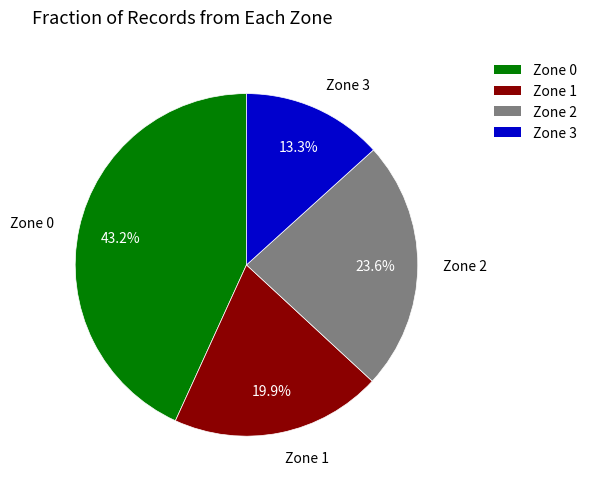

Which has a higher value, Zone 1 or Zone 3?

Zone 1